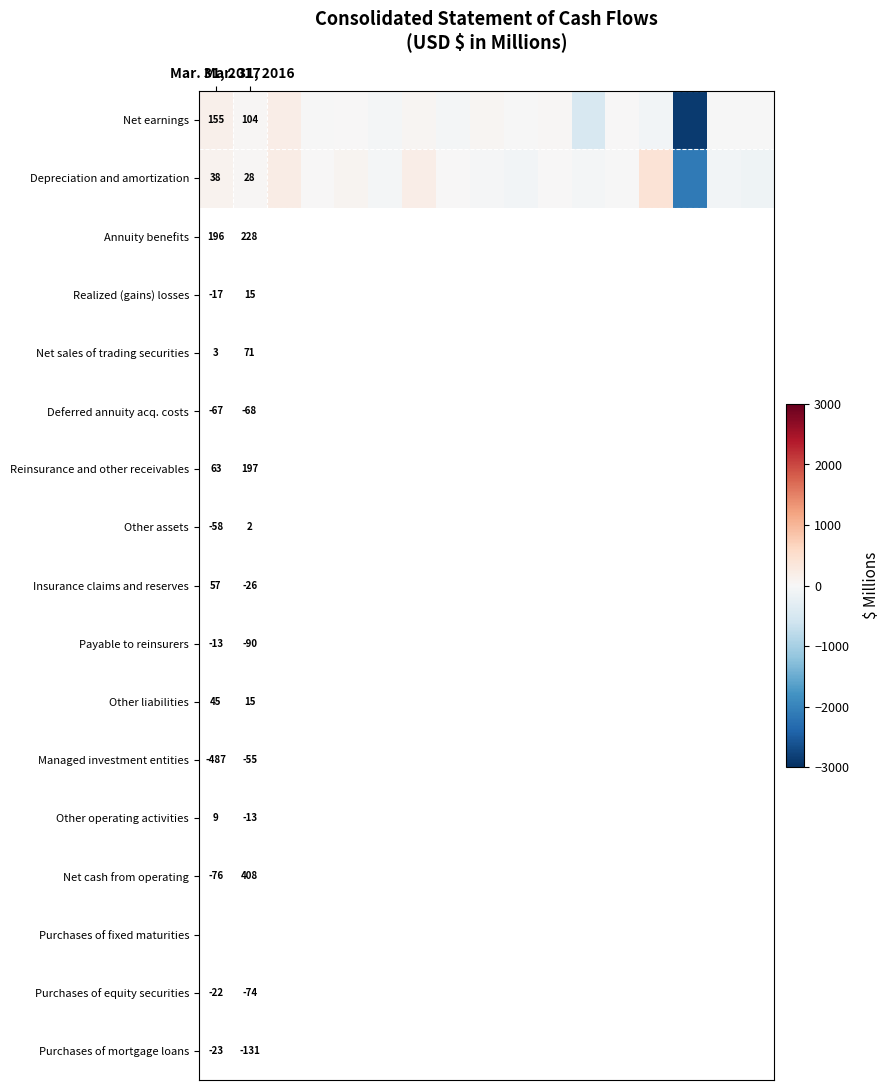

What is the lowest value of the Net earnings series?

-2879